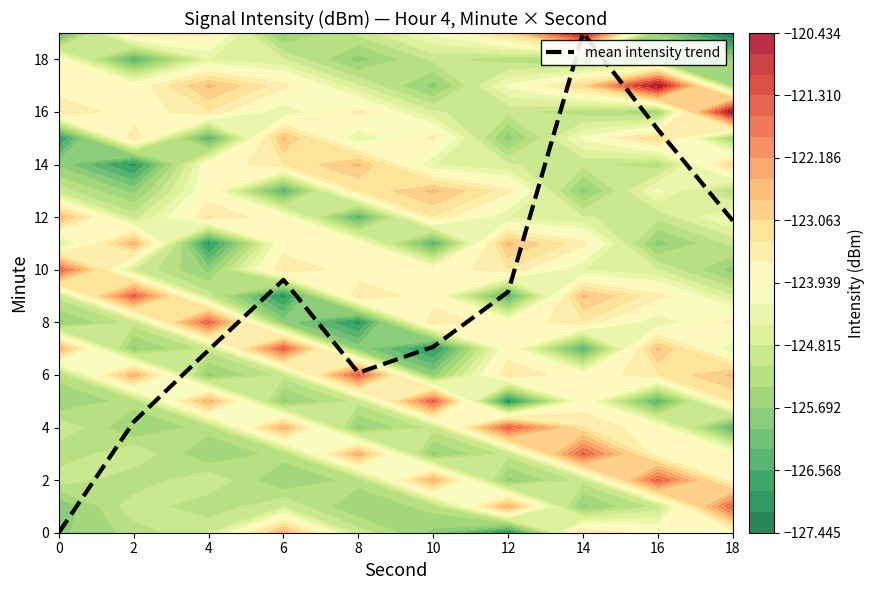

At which label is the value closest to 9?

12